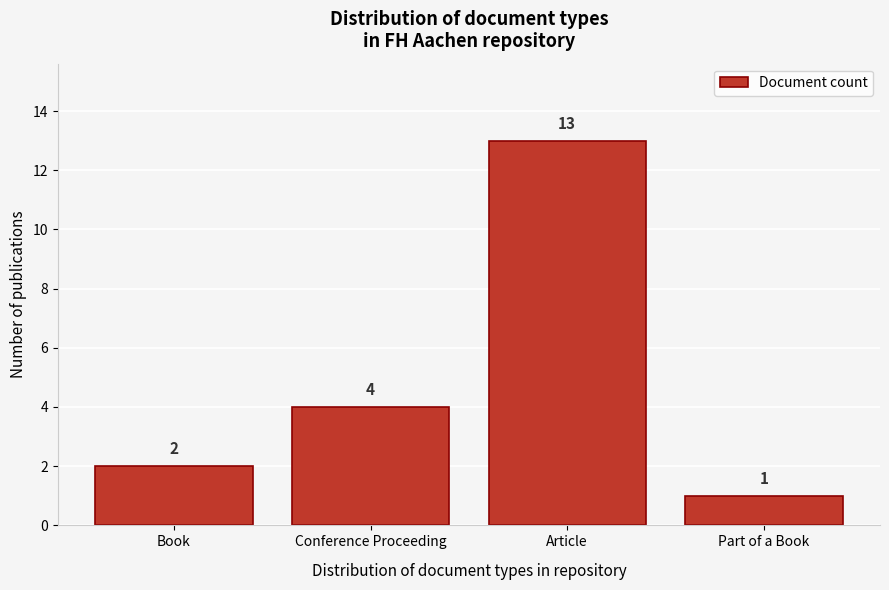

Reading right to left, list all the values displayed in this chart.

Part of a Book=1	Article=13	Conference Proceeding=4	Book=2